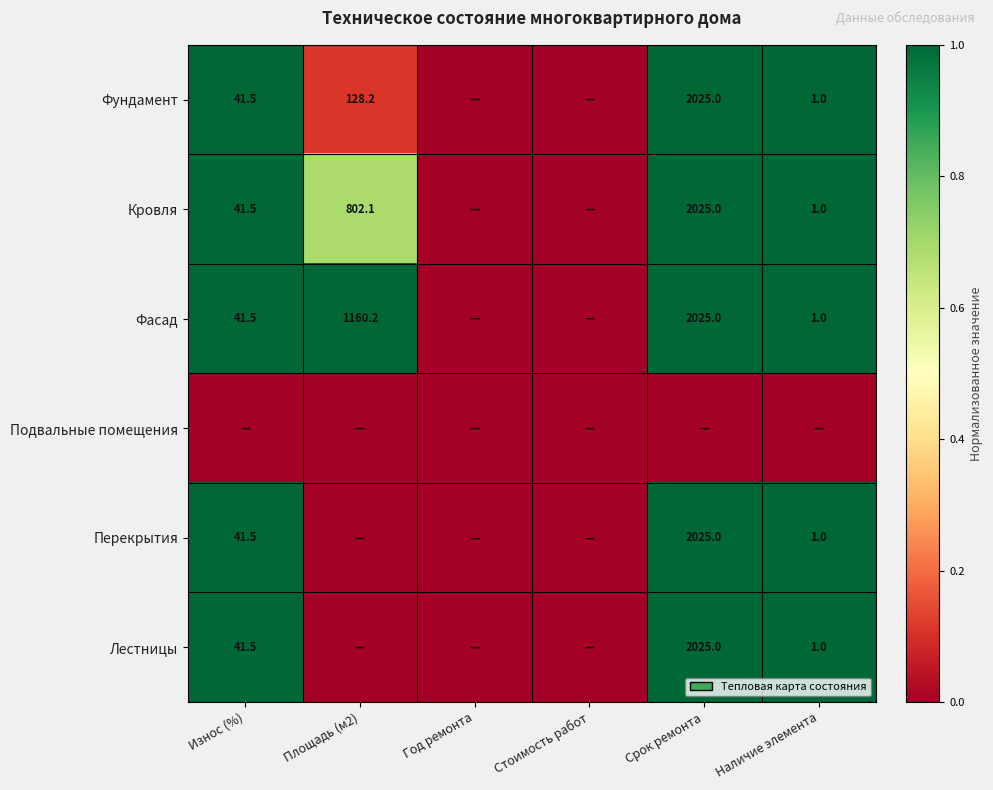

What is the sum of the Фундамент values at Площадь (м2) and Срок ремонта?

2153.2